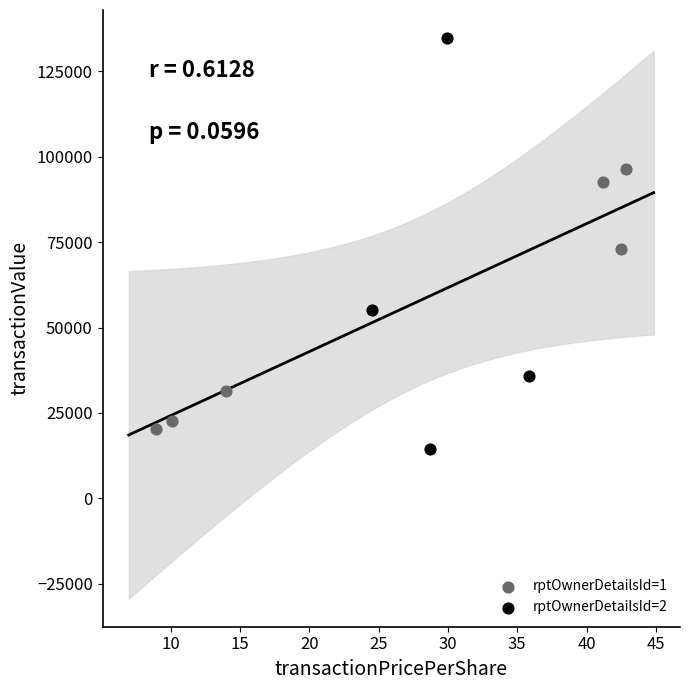

Which series has the widest spread of Y values?

rptOwnerDetailsId=2